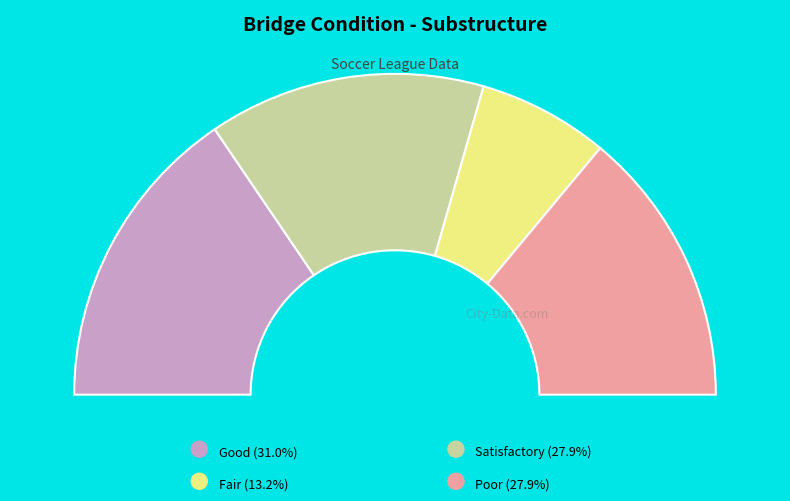

To the nearest percent, what is the difference between the largest and smallest slice percentages?

18%